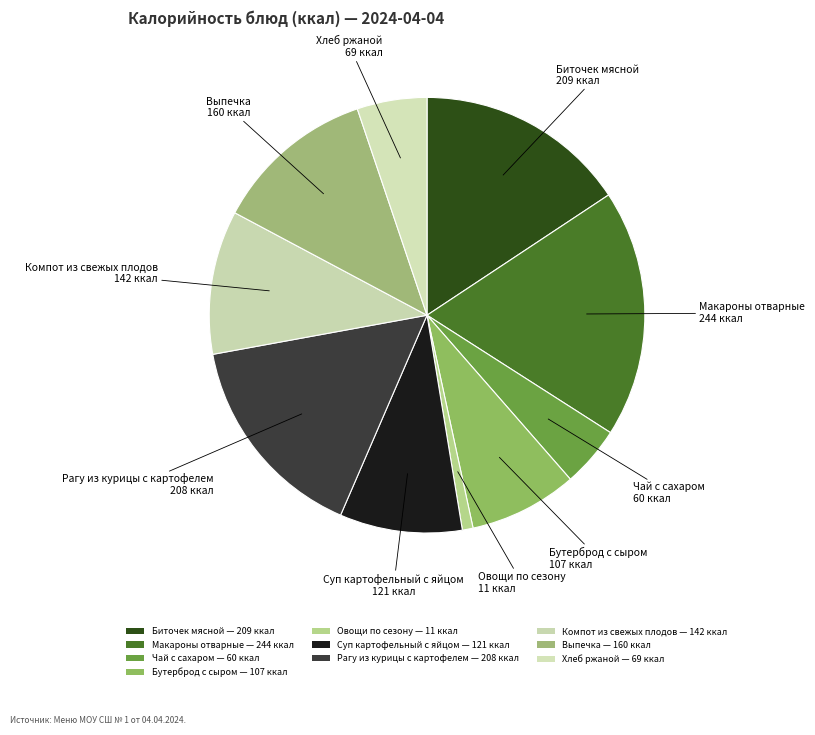

The Чай с сахаром slice represents 5% of the pie. True or false?

True